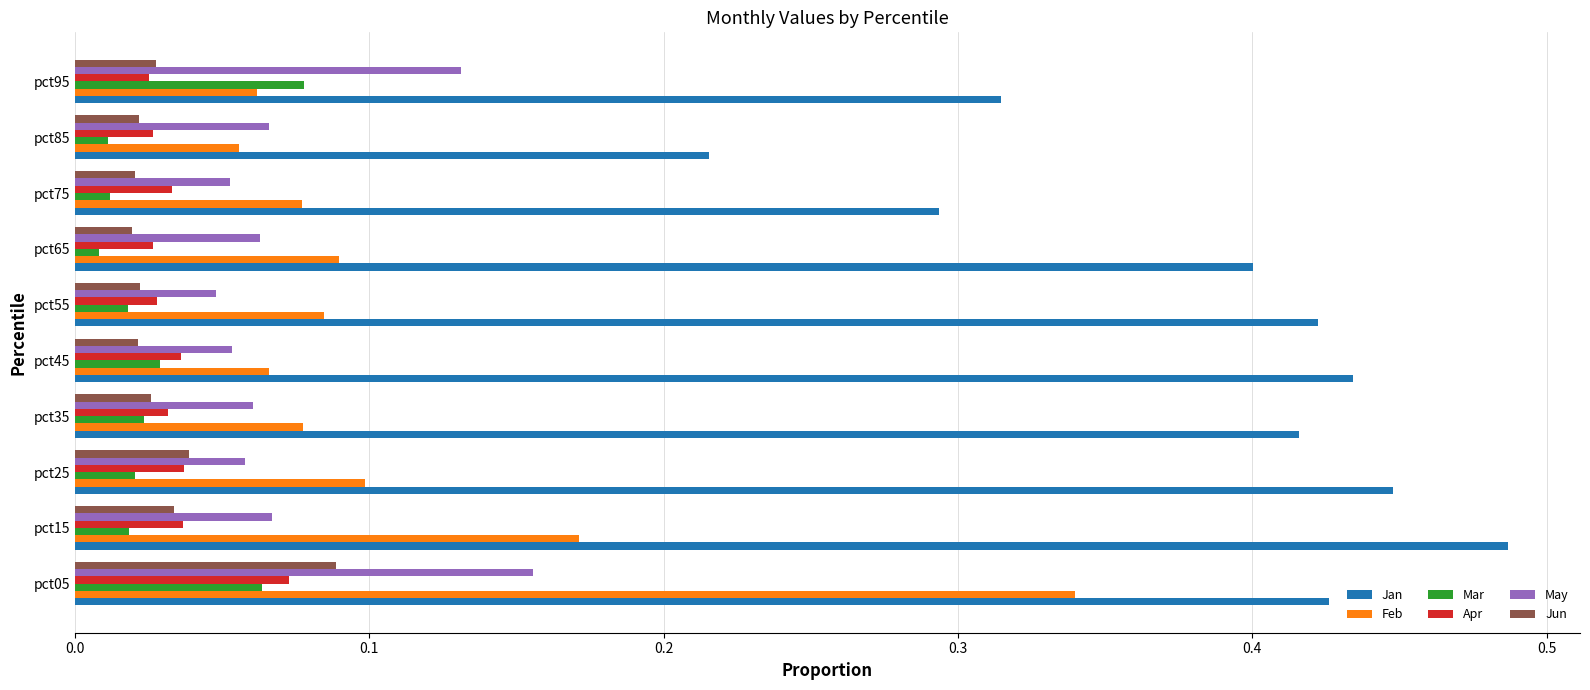

Which series has the largest total across all categories?

Jan